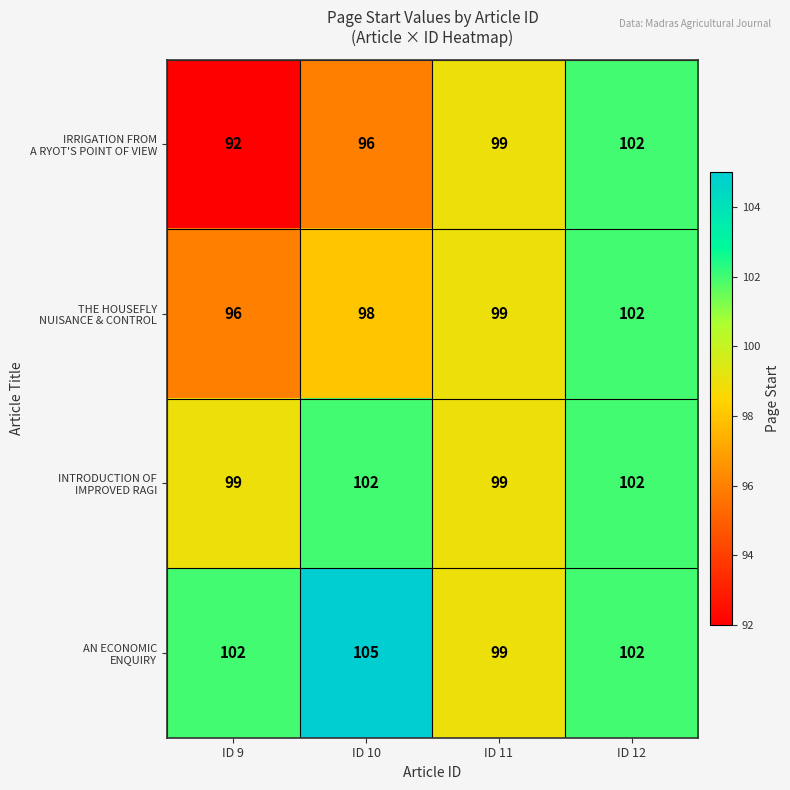

What is the total value across all series at ID 11?

396